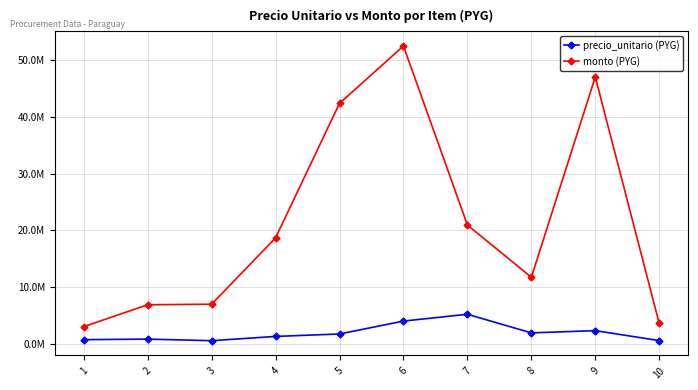

The monto (PYG) series shows 1658861 at 3. True or false?

False